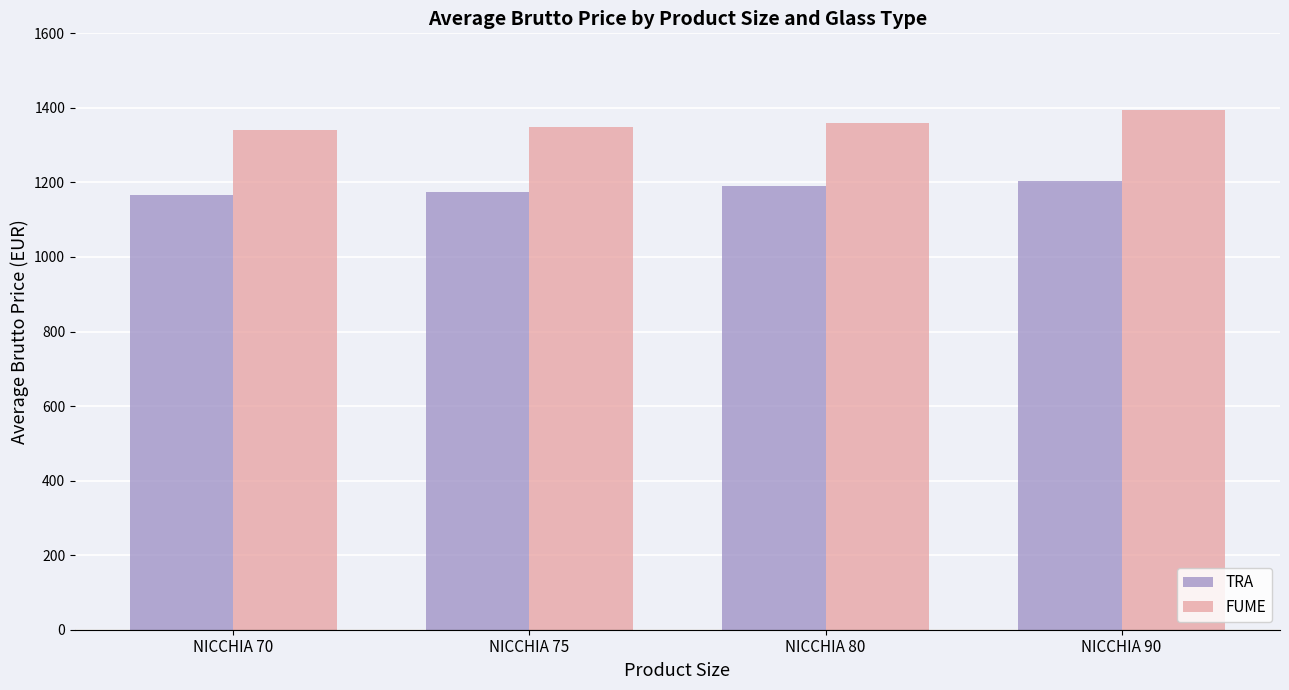

What is the total value across all series at NICCHIA 70?

2505